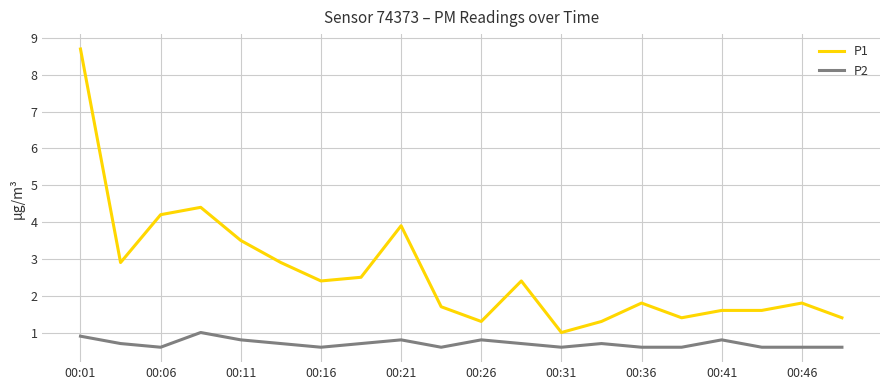

What is the sum of all P2 values?

14.0